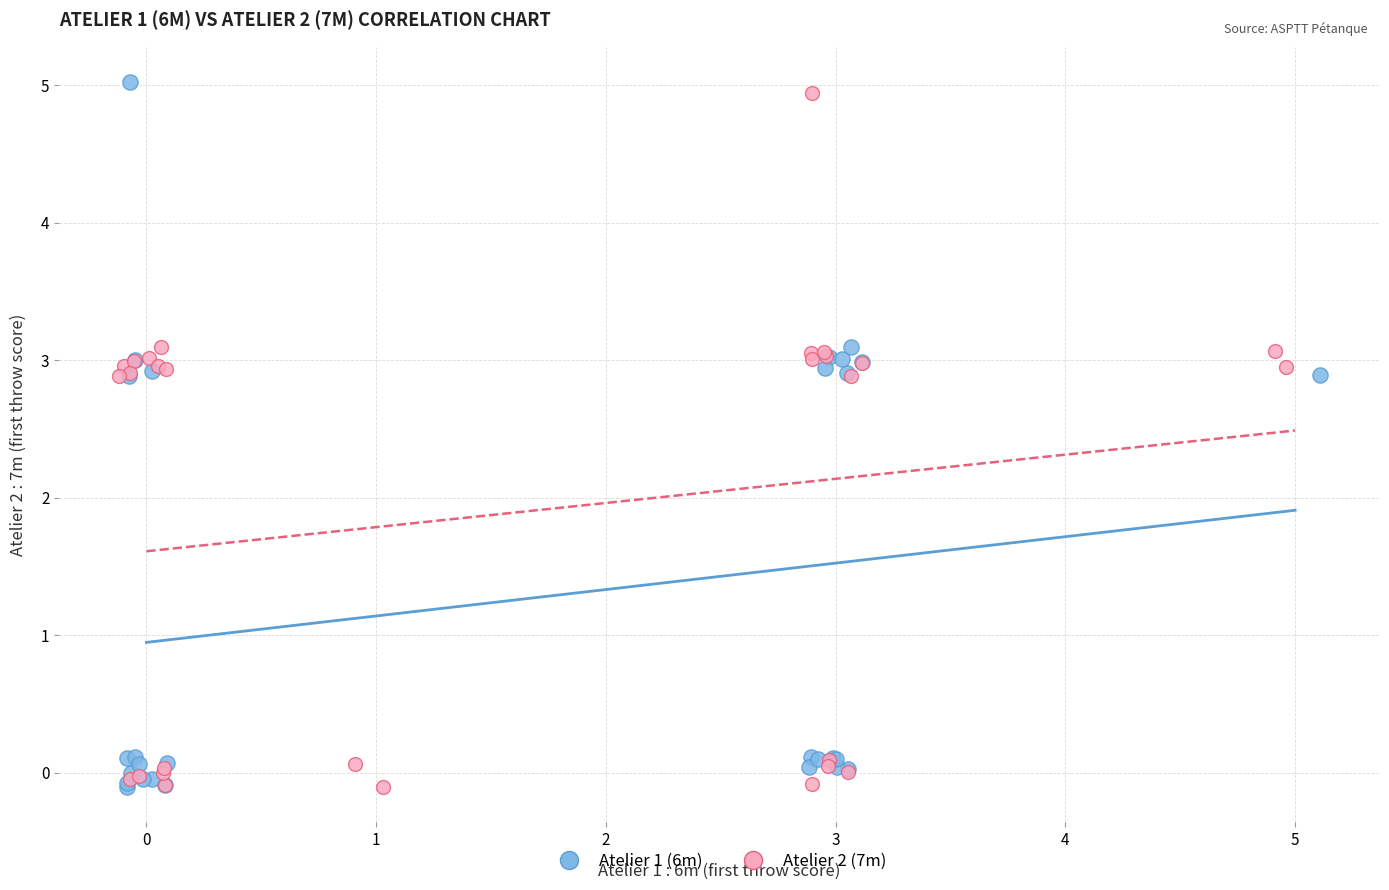

What are all the series names shown in the legend?

Atelier 1 (6m), Atelier 2 (7m)